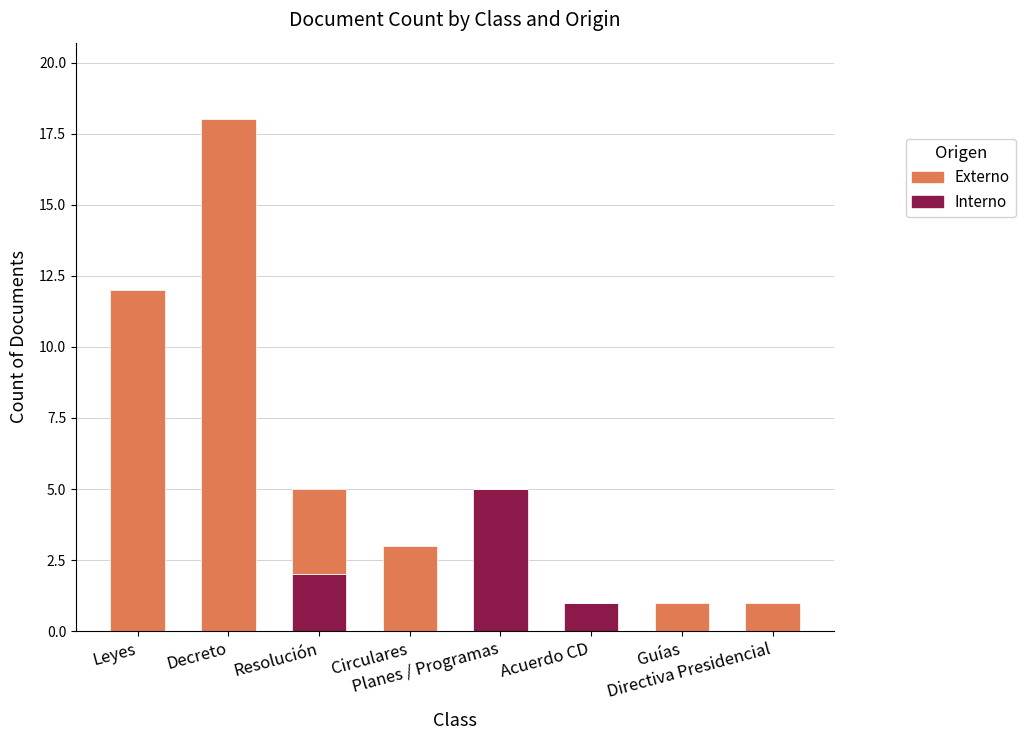

What is the sum of all Interno values?

8